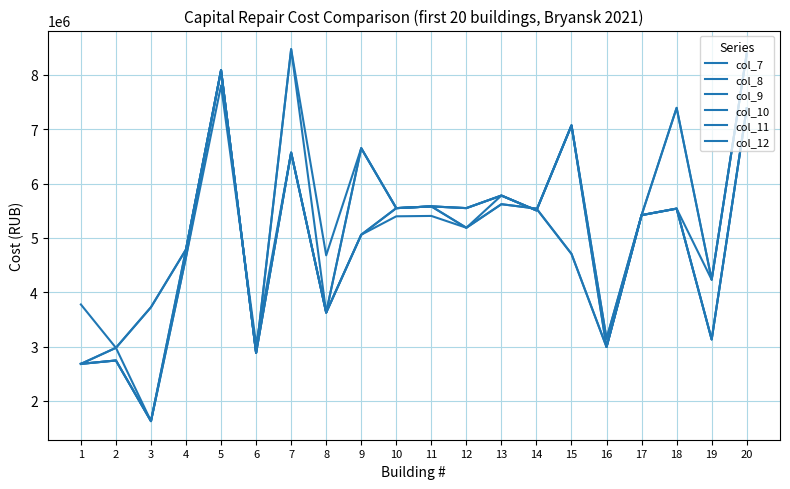

True or false: col_10 has a value of 8084730.1 at 5.

True